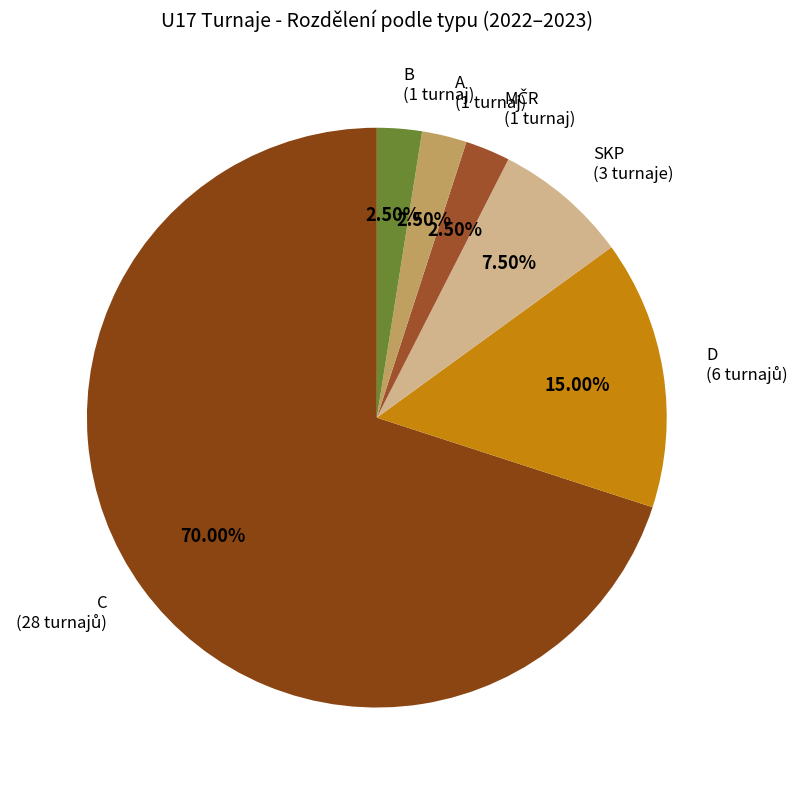

To the nearest percent, what is the combined percentage of B and C?

72%